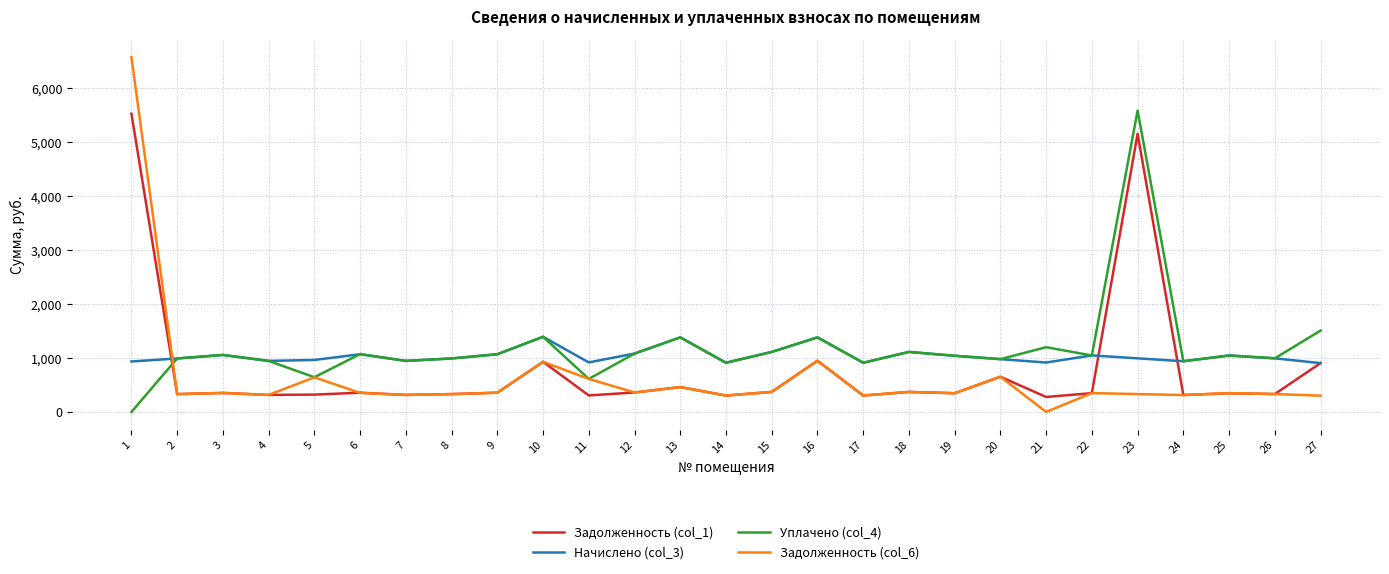

The Задолженность (col_6) series shows 626.6 at 15. True or false?

False